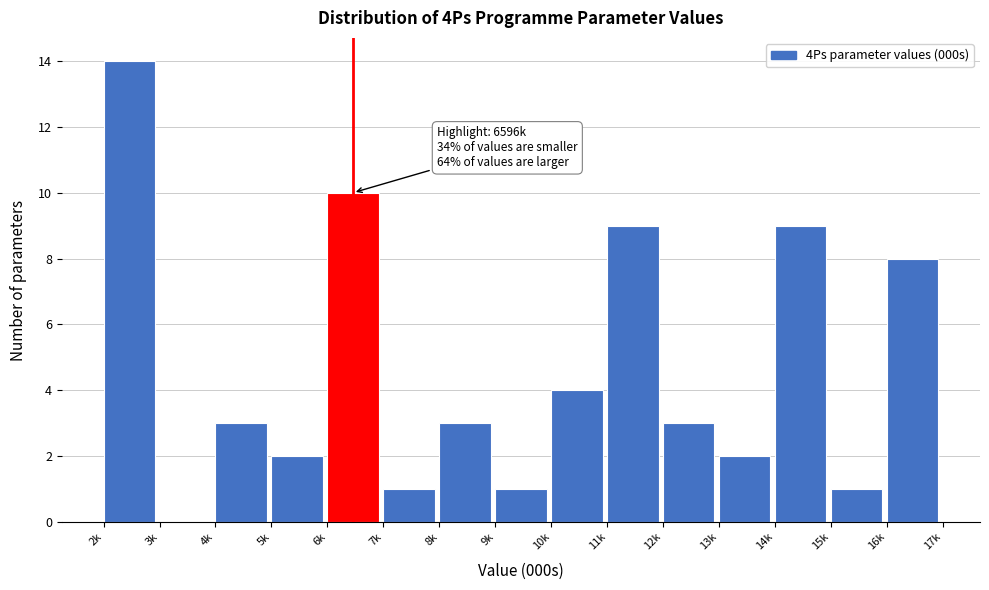

Reading left to right, list all the values displayed in this chart.

2k=14	3k=0	4k=3	5k=2	6k=10	7k=1	8k=3	9k=1	10k=4	11k=9	12k=3	13k=2	14k=9	15k=1	16k=8